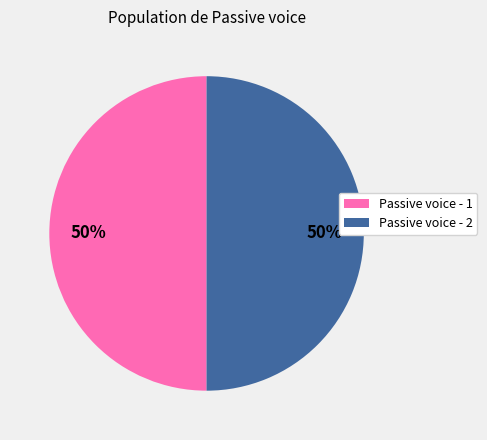

How many slices are in this pie chart?

2